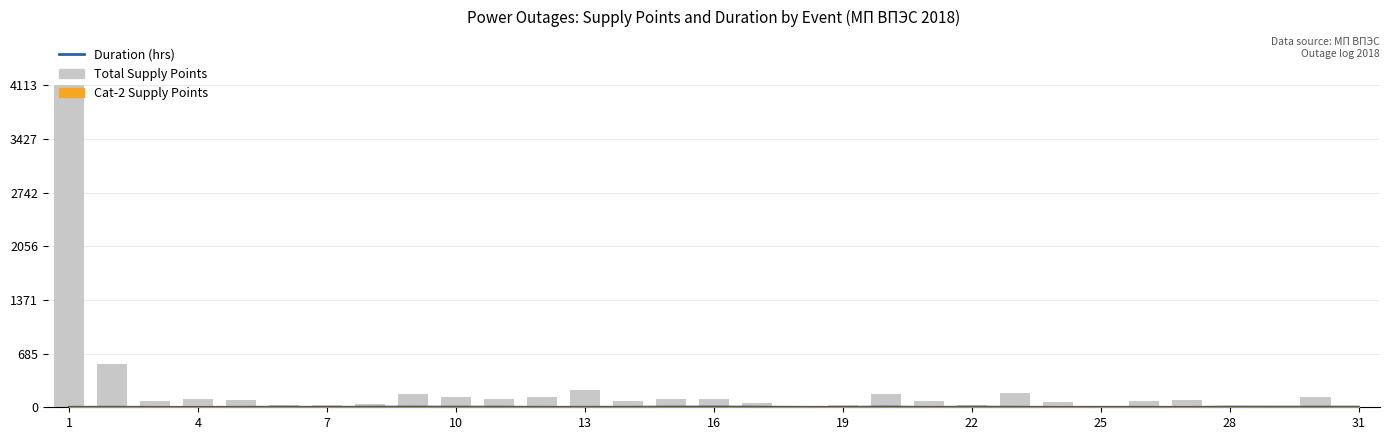

How many data points in Total Supply Points are less than 82?

14